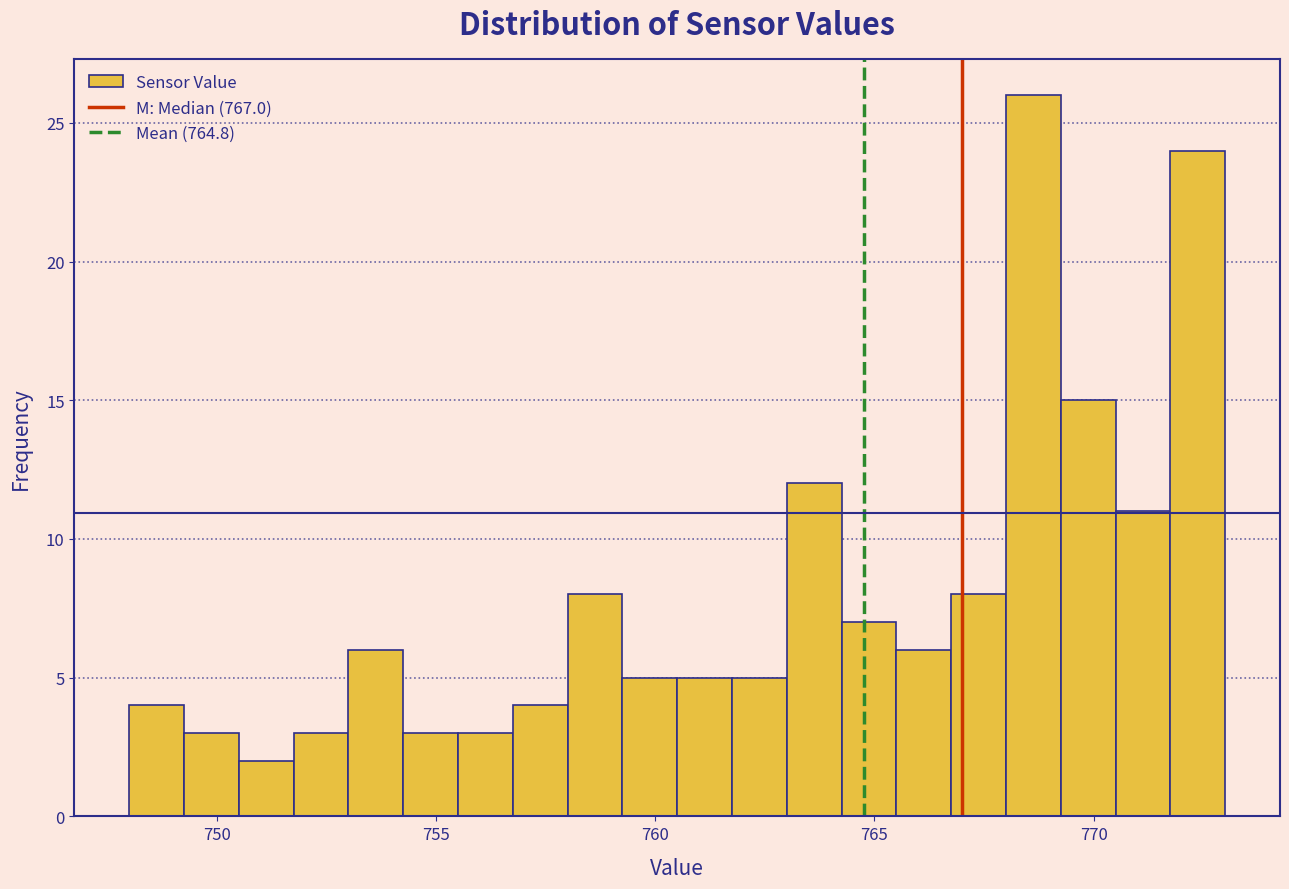

Read against the x-axis, roughly where is the centre of the tallest bar?

768.5